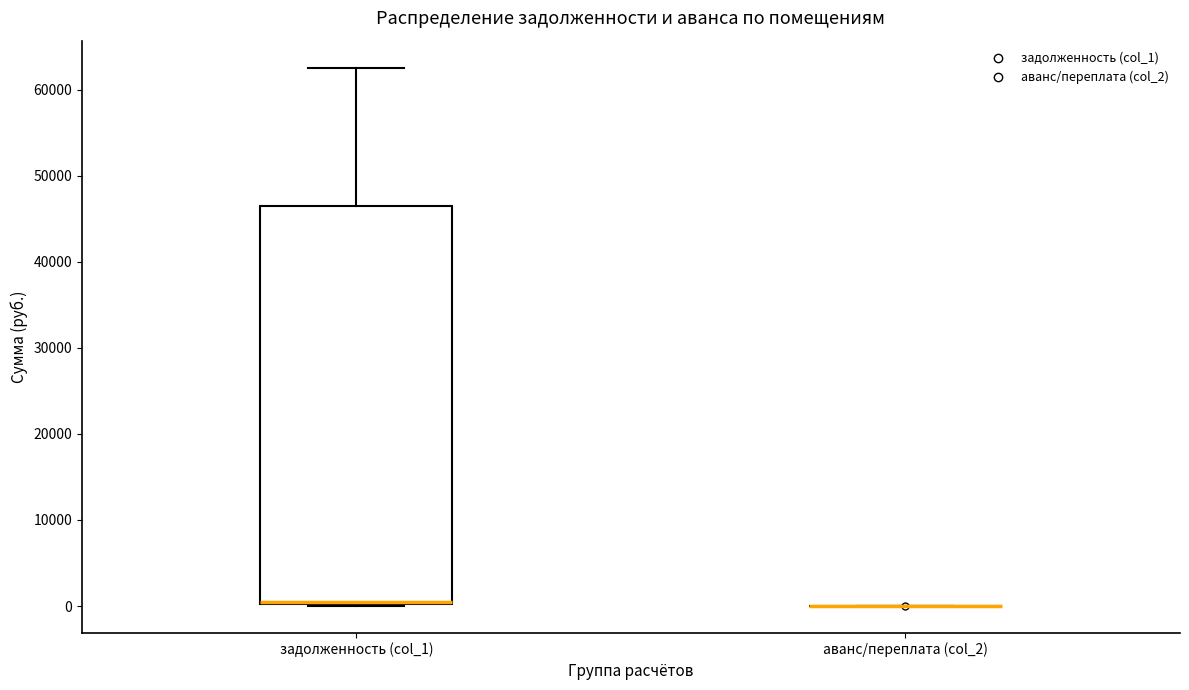

Reading left to right, transcribe this box plot: for each box, give where its median line is, the range the box spans, and where its two whiskers end, as read against the y-axis. The values are not printed on the chart, so give them approximately, as read against the axis.

задолженность (col_1): median 0 (drawn on the box's lower edge), box 0 to 46000, whiskers 0 to 63000
аванс/переплата (col_2): box collapsed to a line at 0, whiskers 0 to 0